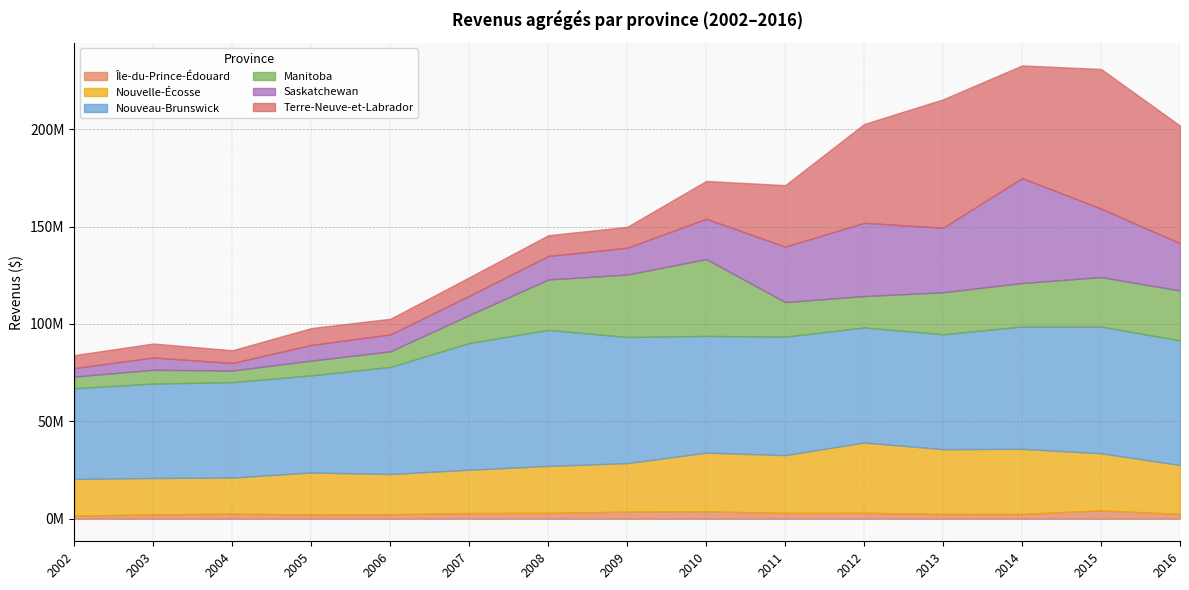

Where do Nouveau-Brunswick and Terre-Neuve-et-Labrador first cross each other?

2012 and 2013